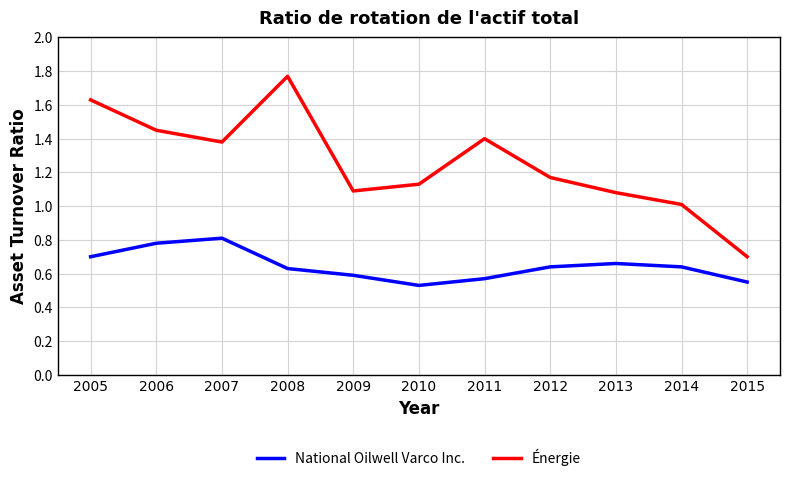

Which series has the widest spread of values?

Énergie